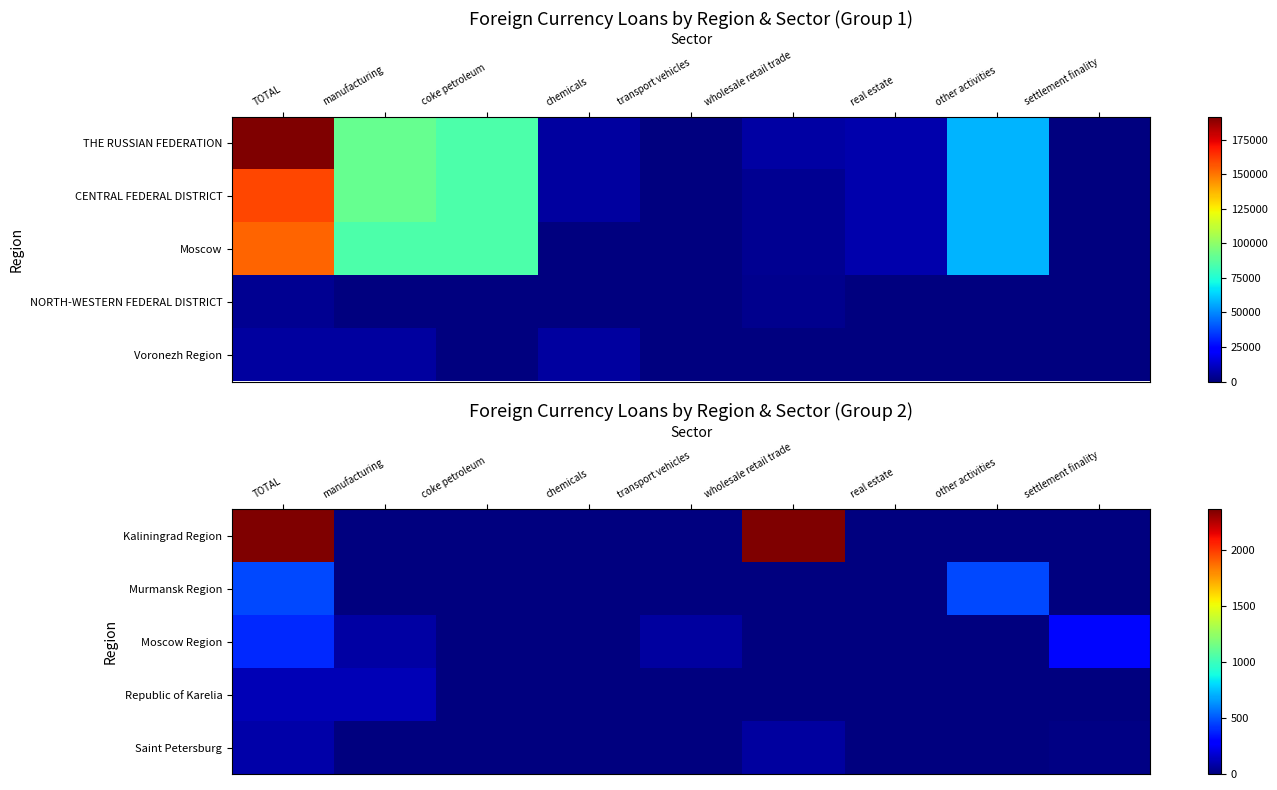

How many series are shown in this chart?

5